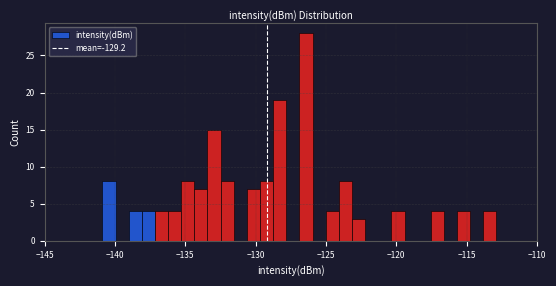

Read against the x-axis, roughly where is the centre of the tallest bar?

-126.5